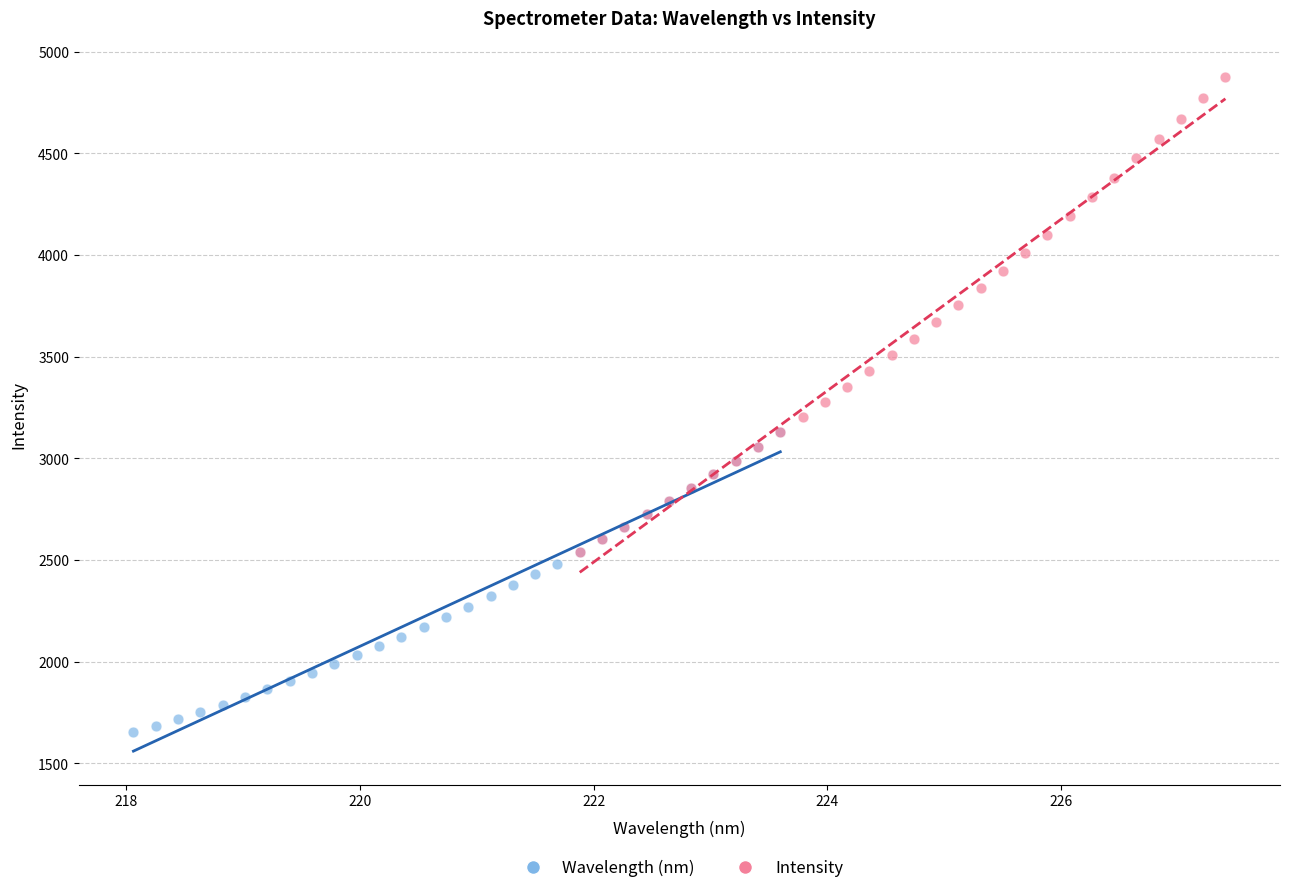

Which series reaches the minimum Y coordinate?

Wavelength (nm)